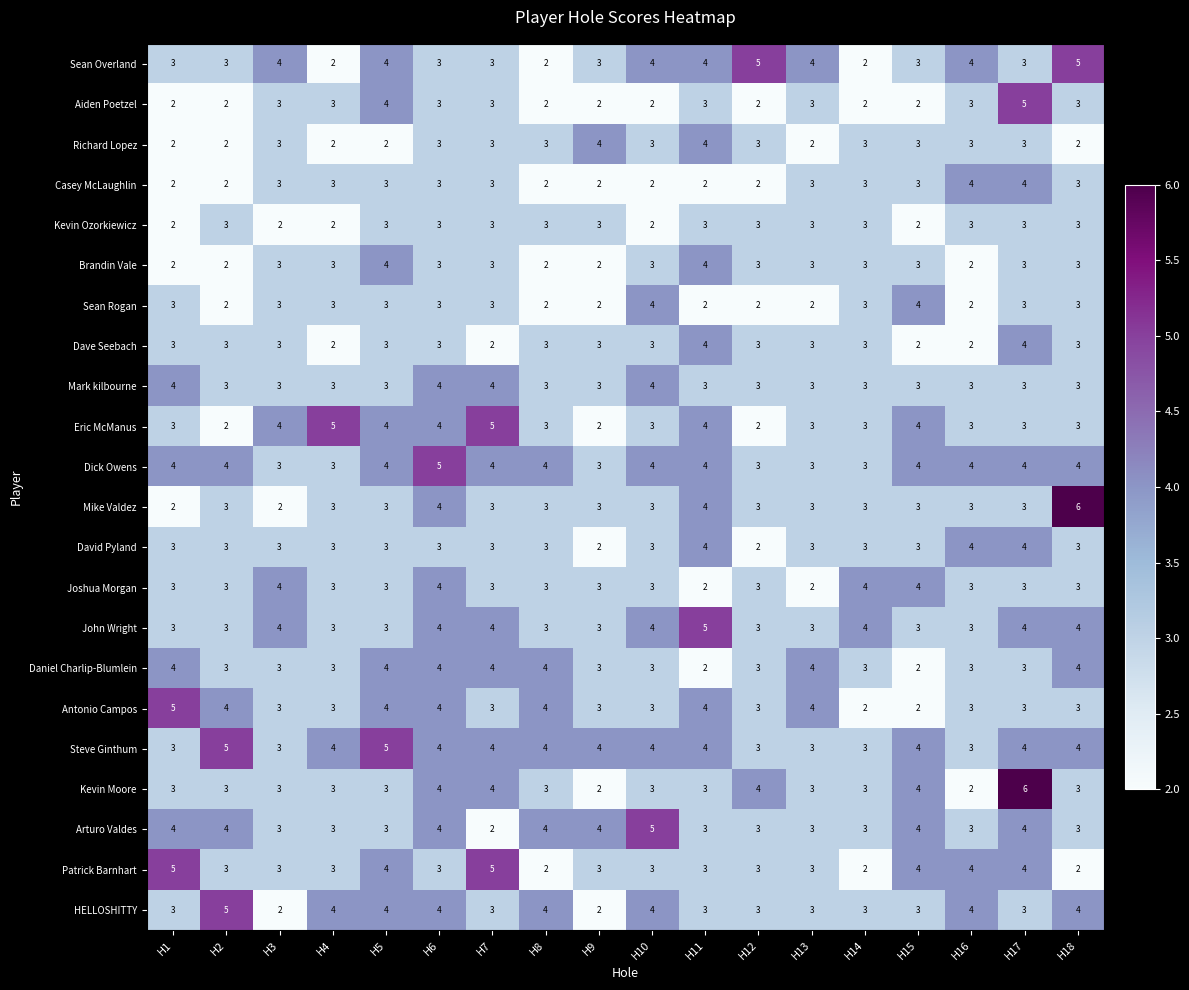

Between H4 and H14, which series saw the biggest shift?

Eric McManus